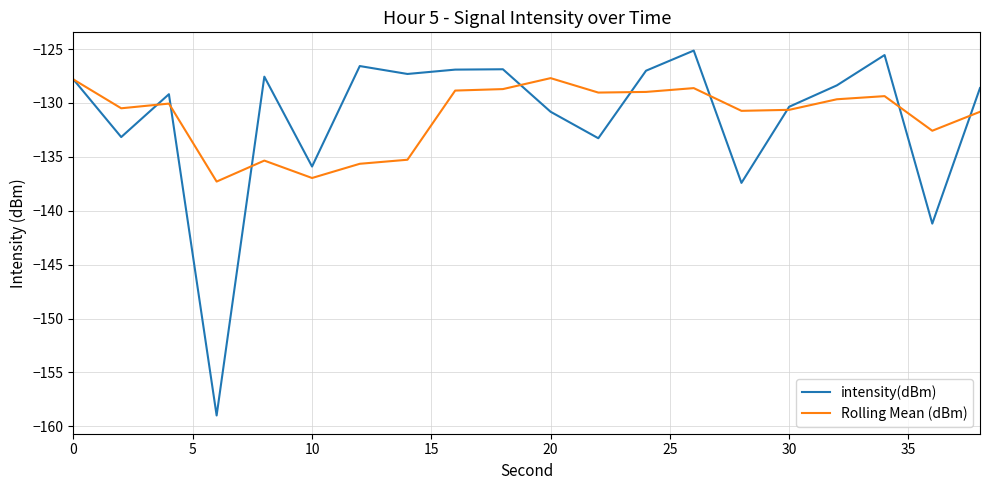

How many interior local valleys does the intensity(dBm) series have?

7